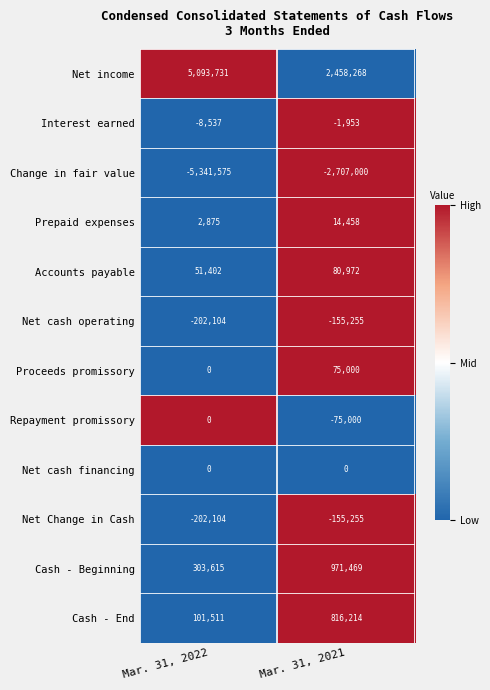

True or false: Interest earned has a value of -746 at Mar. 31, 2021.

False